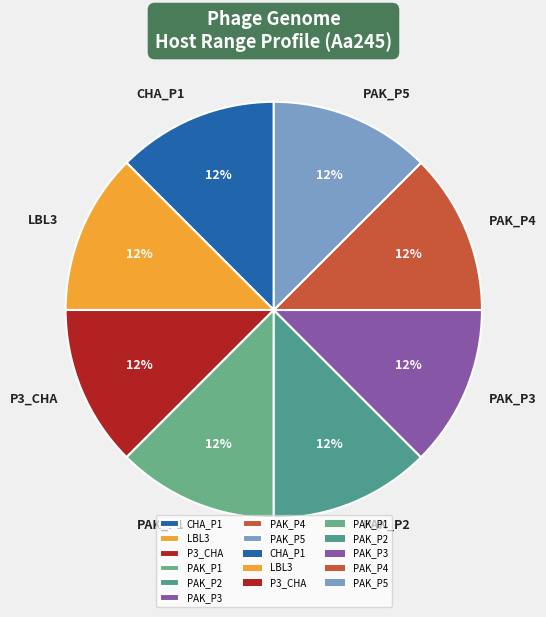

Is the sum of PAK_P3 and CHA_P1 greater than half?

No